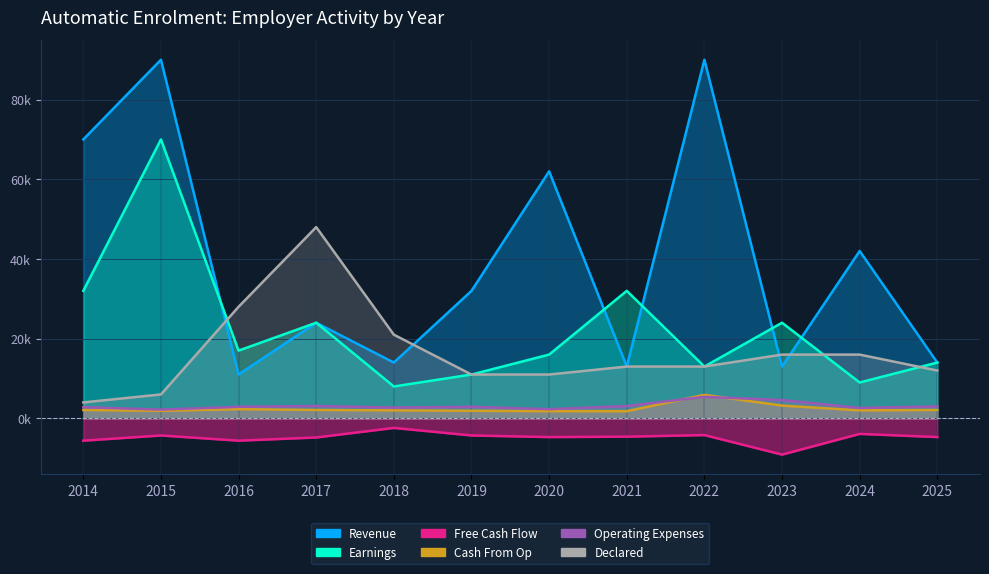

What is the spread (max minus min) of values at 2022?

94.2